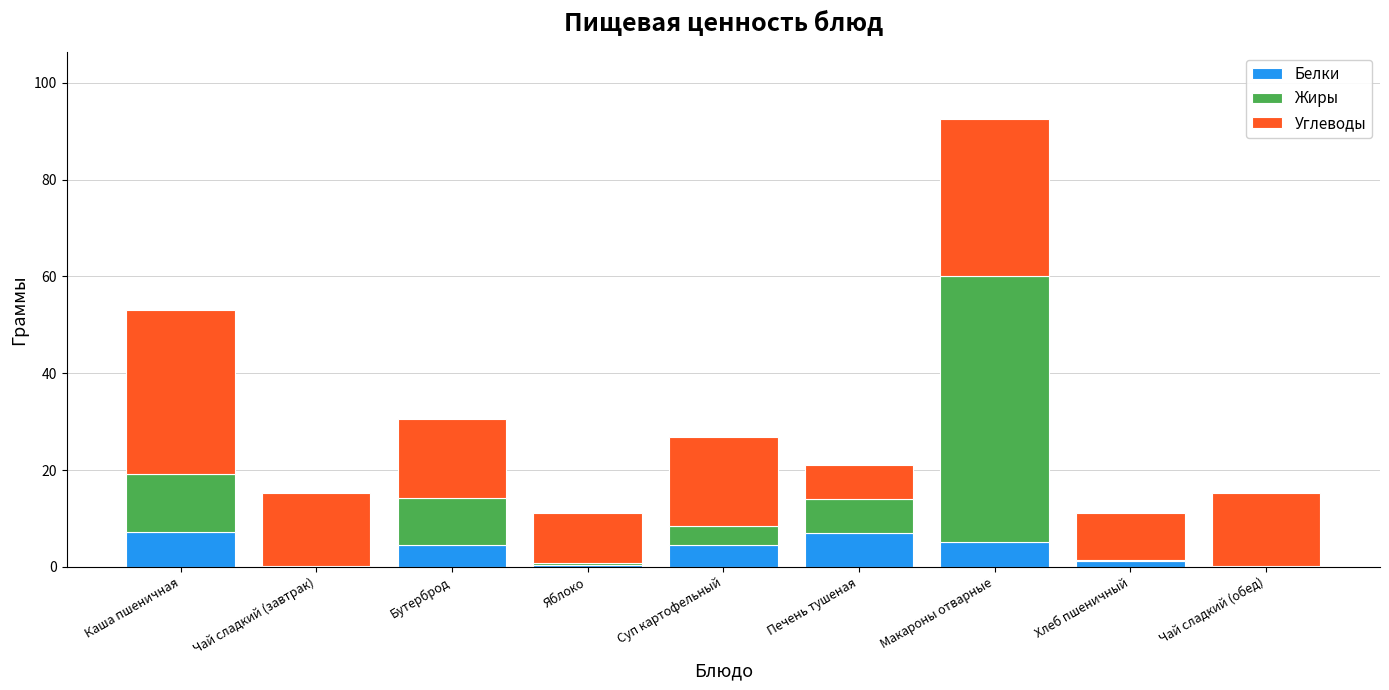

What is the highest value of the Белки series?

7.2